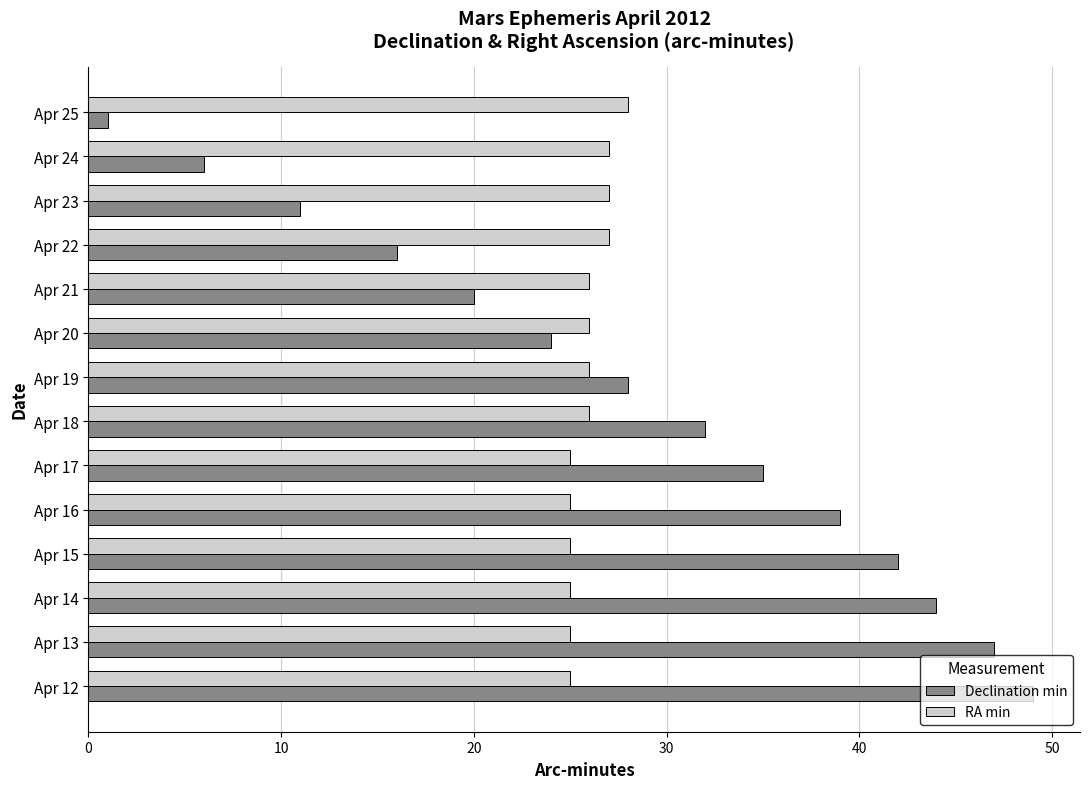

What is the sum of all RA min values?

363